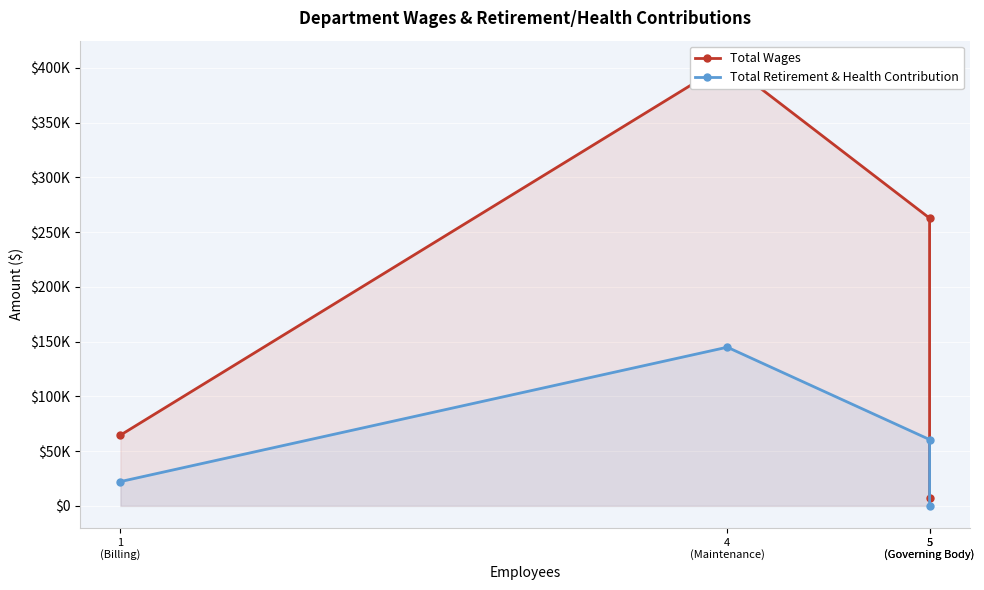

The value of Total Retirement & Health Contribution at 4
(Maintenance) is 255057. True or false?

False